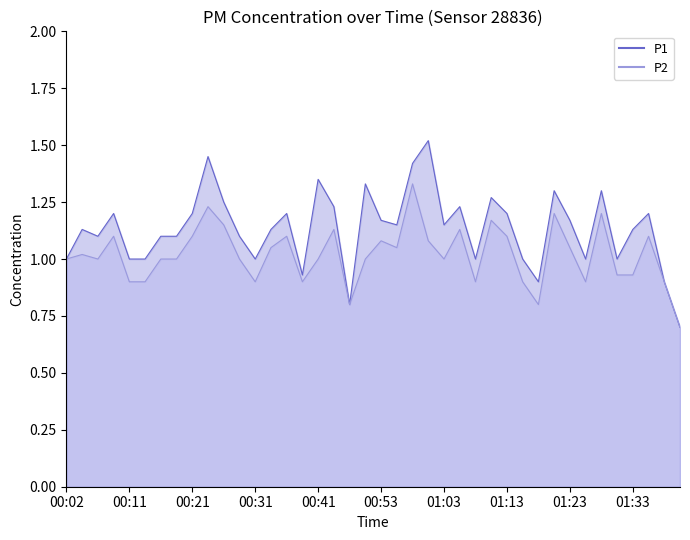

What is the difference between the P1_line values at 18 and 17?

0.4